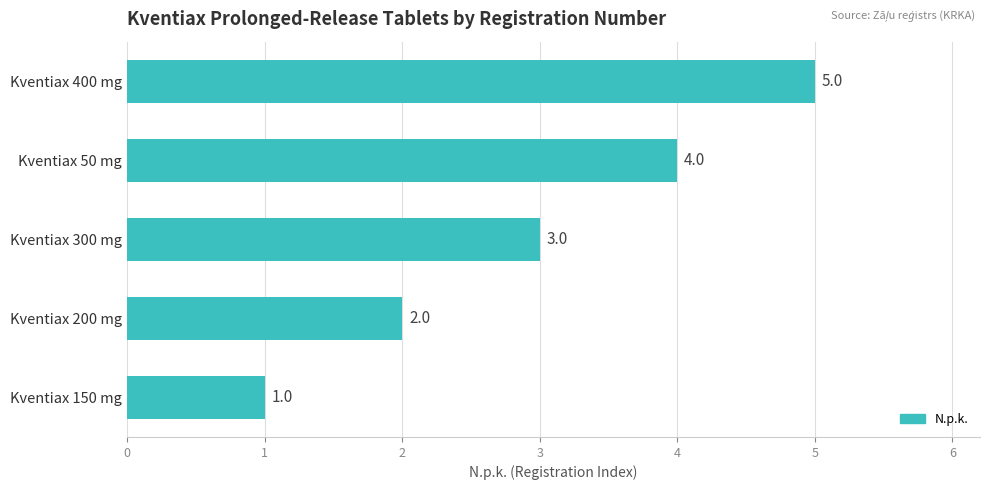

Which has a higher value, Kventiax 200 mg or Kventiax 400 mg?

Kventiax 400 mg